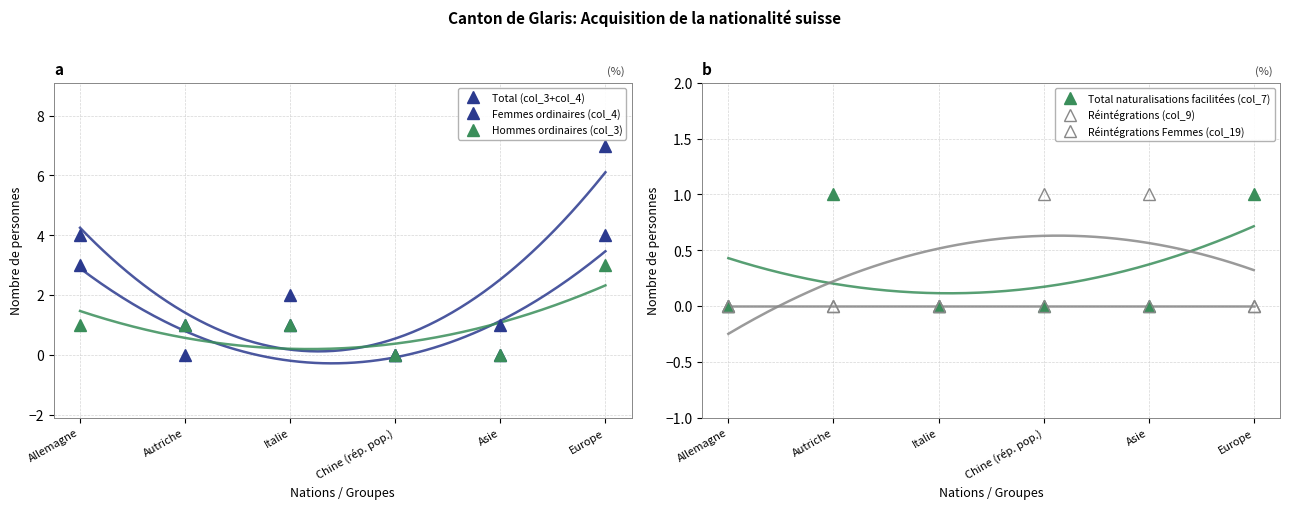

Does the chart have visible grid lines?

Yes